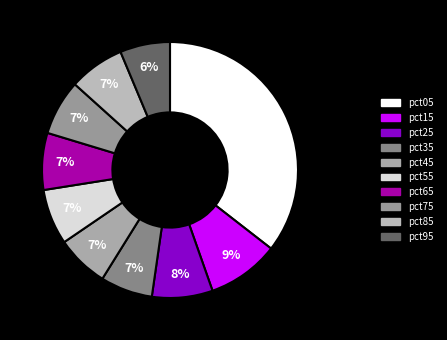

Does pct35 represent more than half of the total?

No